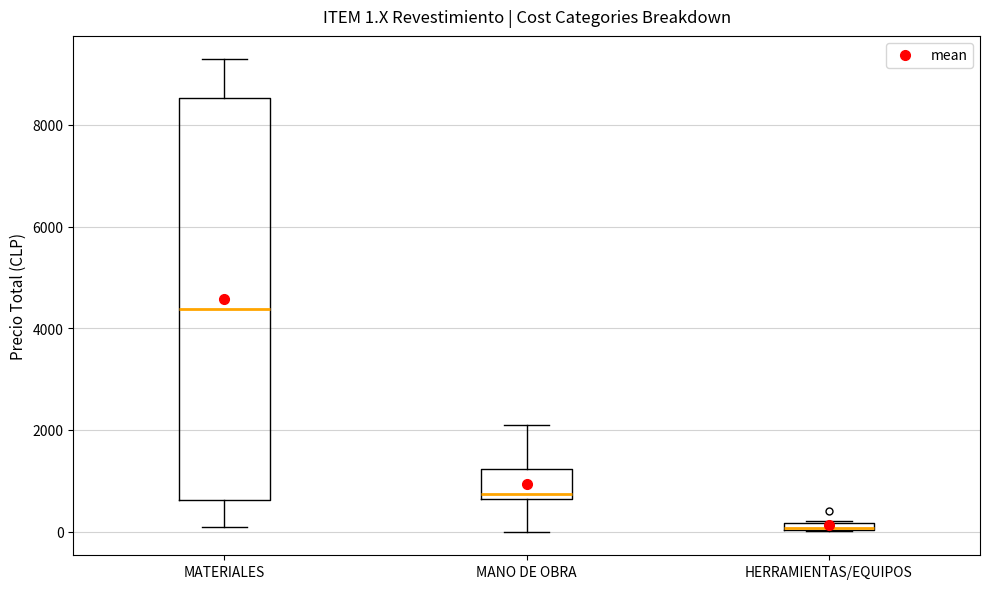

Which box is the tallest, from its lower edge to its upper edge?

MATERIALES